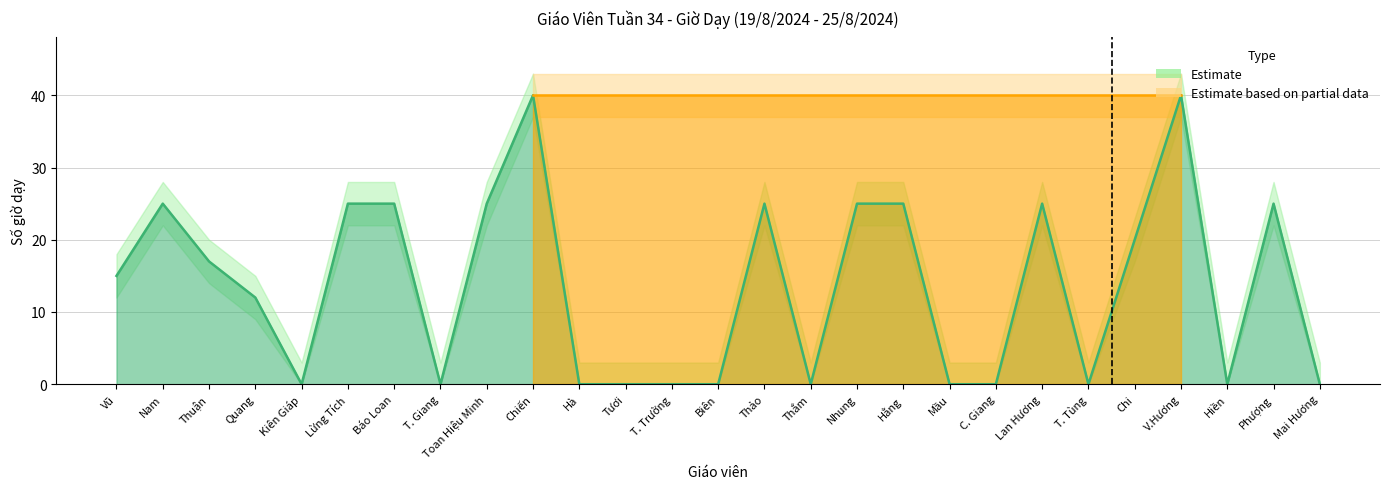

Reading left to right, list all the values displayed in this chart.

Vũ=15	Nam=25	Thuận=17	Quang=12	Kiên Giáp=0	Lừng Tích=25	Báo Loan=25	T. Giang=0	Toan Hiệu Minh=25	Chiến=40	Hà=0	Tươi=0	T. Trường=0	Biên=0	Thảo=25	Thắm=0	Nhung=25	Hằng=25	Mầu=0	C. Giang=0	Lan Hương=25	T. Tùng=0	Chi=20	V.Hương=40	Hiền=0	Phượng=25	Mai Hương=0